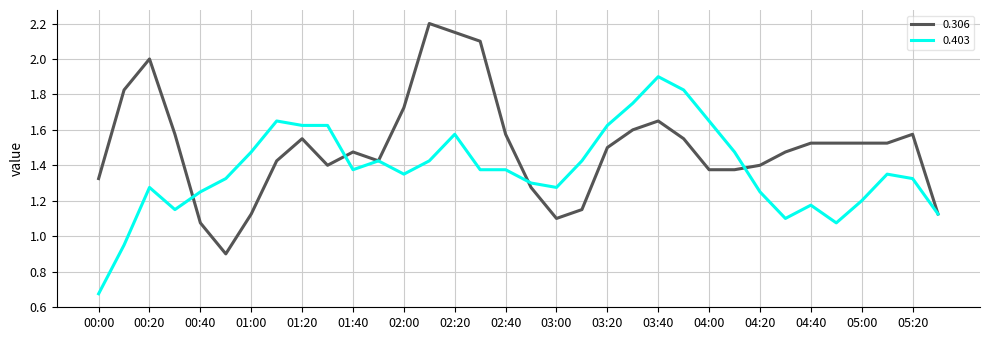

Which series has the widest spread of values?

0.306